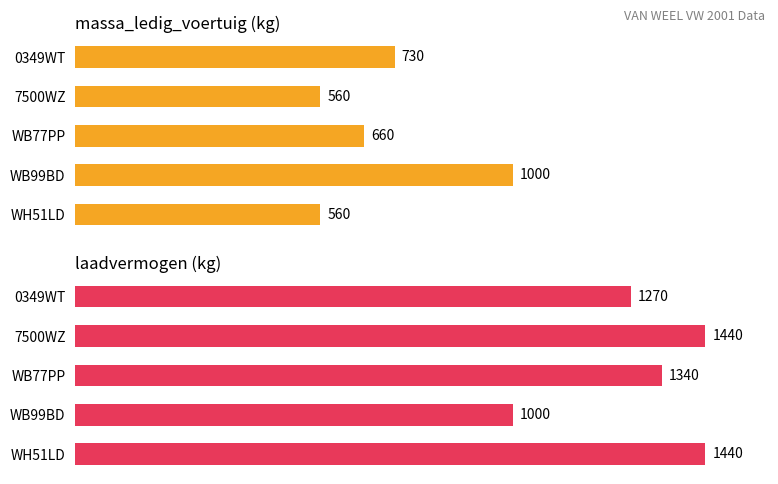

At how many categories does at least one series exceed 1178?

4